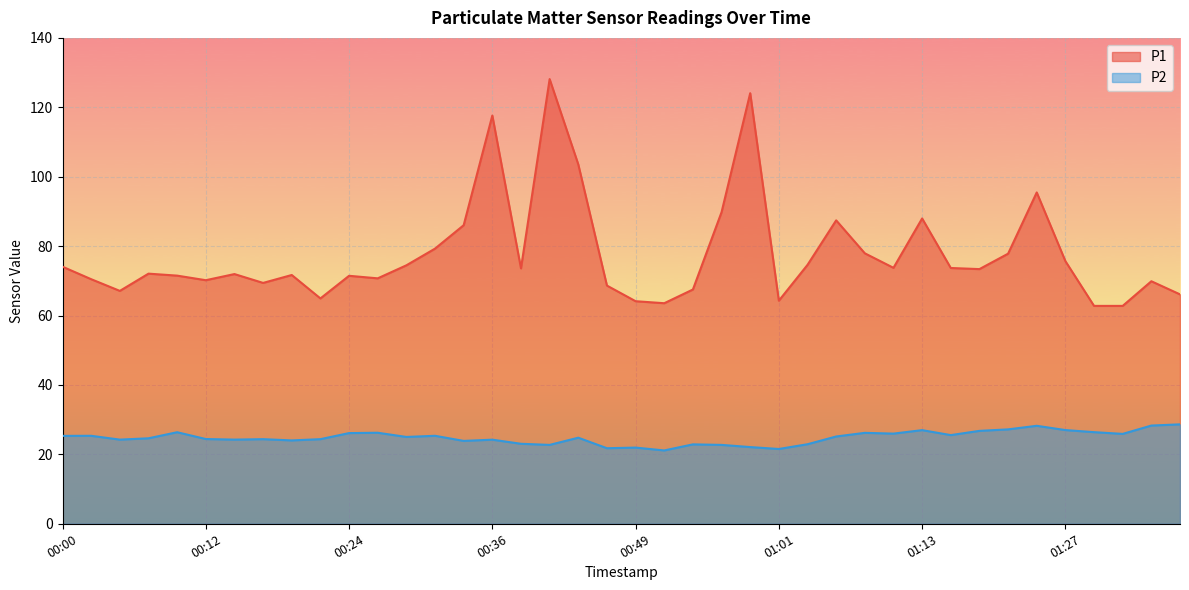

Rank the series by their maximum value, from highest to lowest.

P1, P2